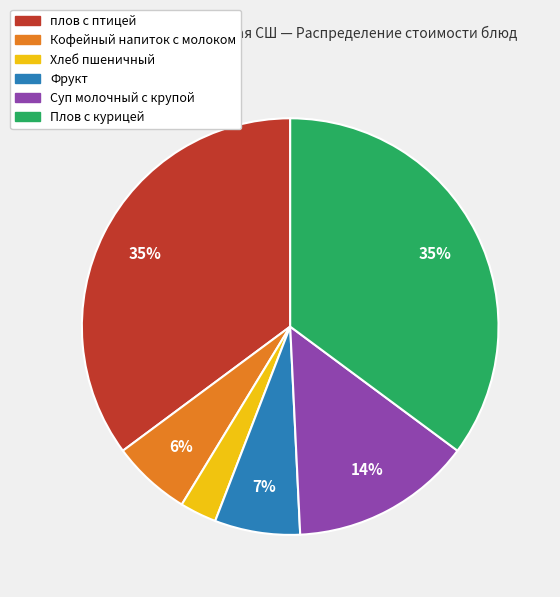

Which has a higher value, Хлеб пшеничный or Суп молочный с крупой?

Суп молочный с крупой